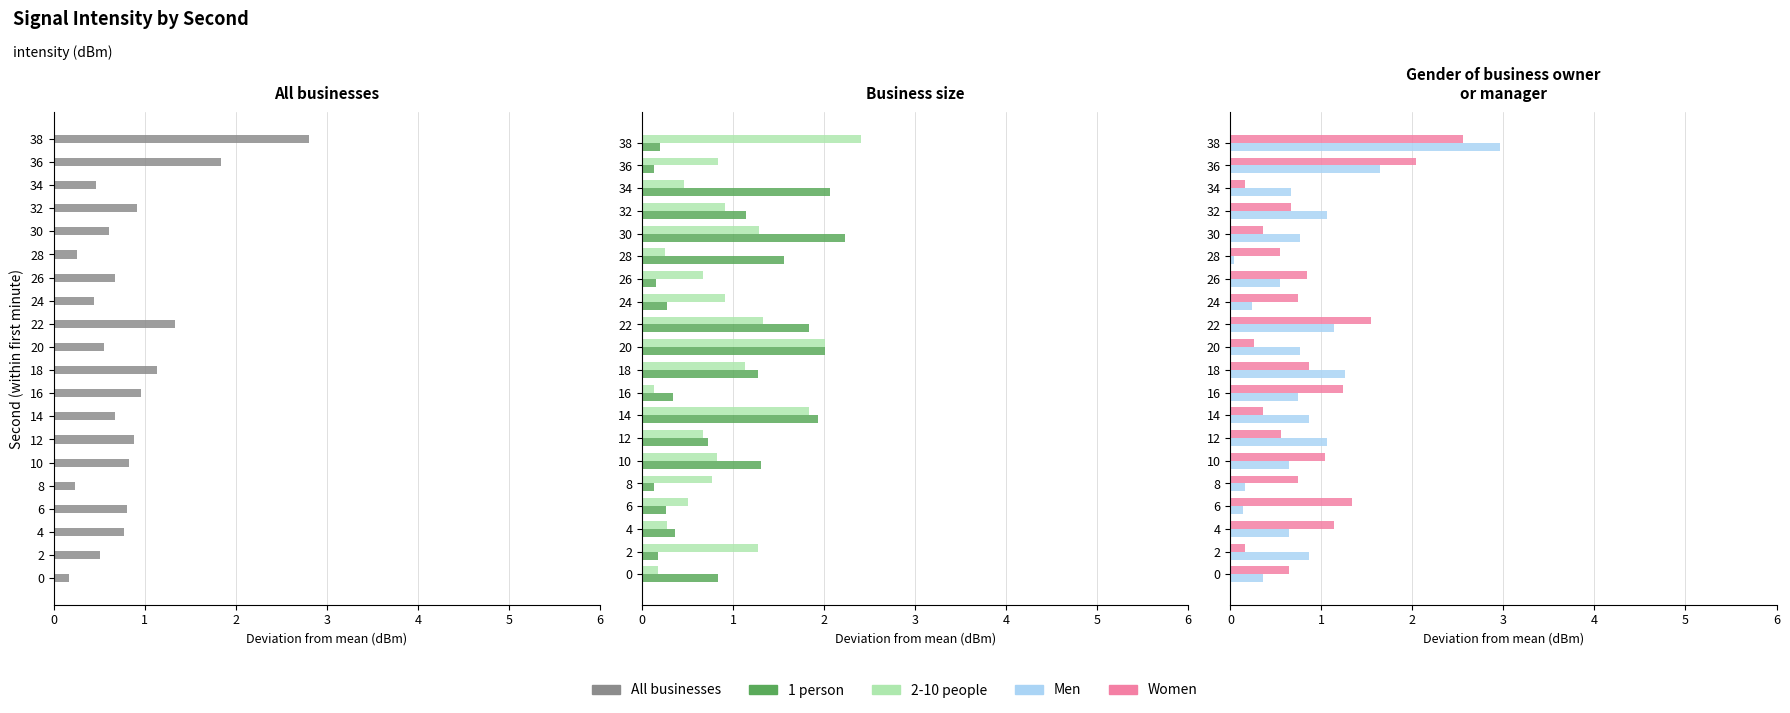

At how many categories does at least one series exceed 1?

16